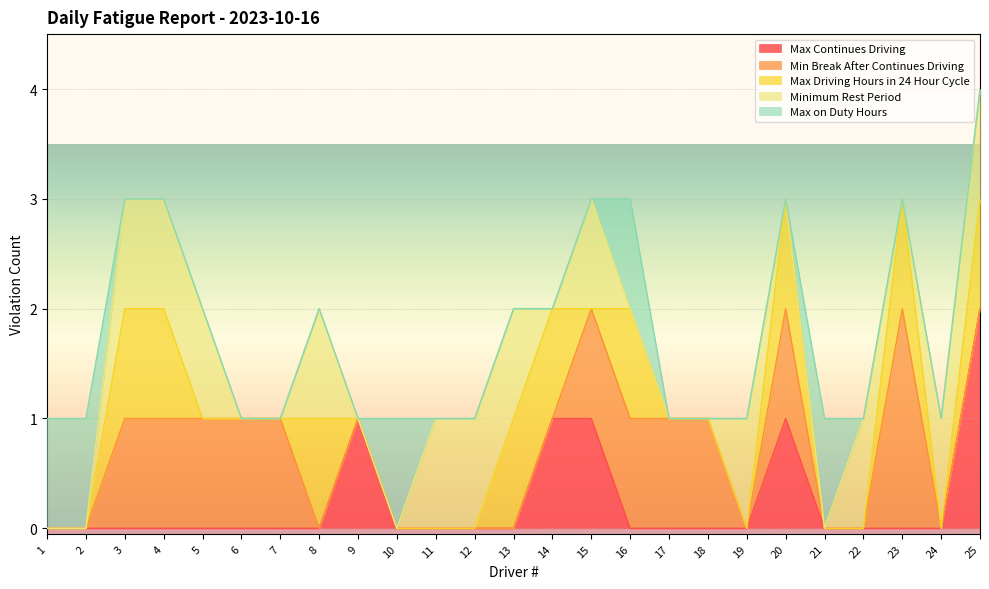

Reading right to left, list all the values displayed in this chart.

Max Continues Driving: 2	0	0	0	0	1	0	0	0	0	1	1	0	0	0	0	1	0	0	0	0	0	0	0	0
Min Break After Continues Driving: 0	0	2	0	0	1	0	1	1	1	1	0	0	0	0	0	0	0	1	1	1	1	1	0	0
Max Driving Hours in 24 Hour Cycle: 1	0	1	0	0	1	0	0	0	1	0	1	1	0	0	0	0	1	0	0	0	1	1	0	0
Minimum Rest Period: 1	1	0	1	0	0	1	0	0	0	1	0	1	1	1	0	0	1	0	0	1	1	1	0	0
Max on Duty Hours: 0	0	0	0	1	0	0	0	0	1	0	0	0	0	0	1	0	0	0	0	0	0	0	1	1